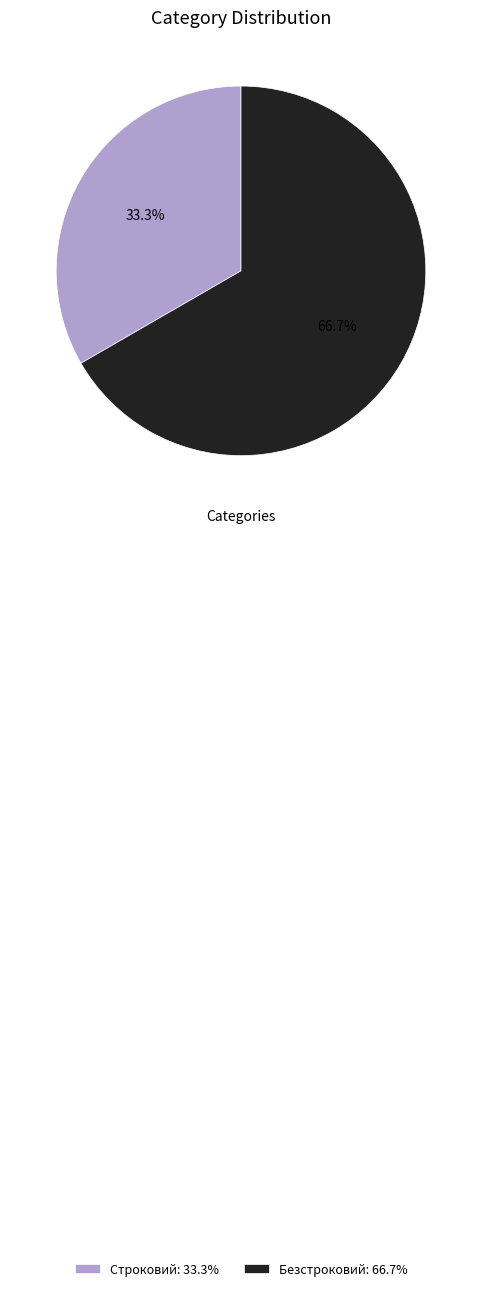

What percentage is the Строковий slice, to the nearest percent?

33%